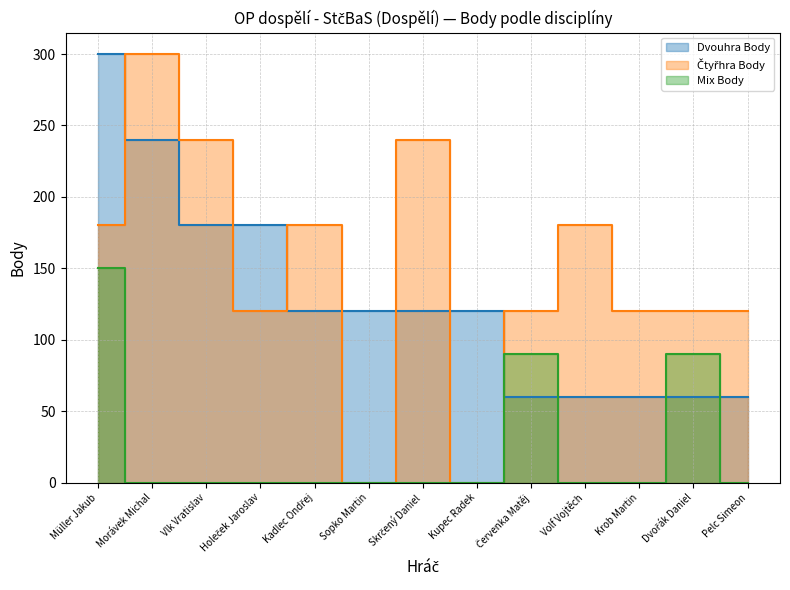

How many series are shown in this chart?

3